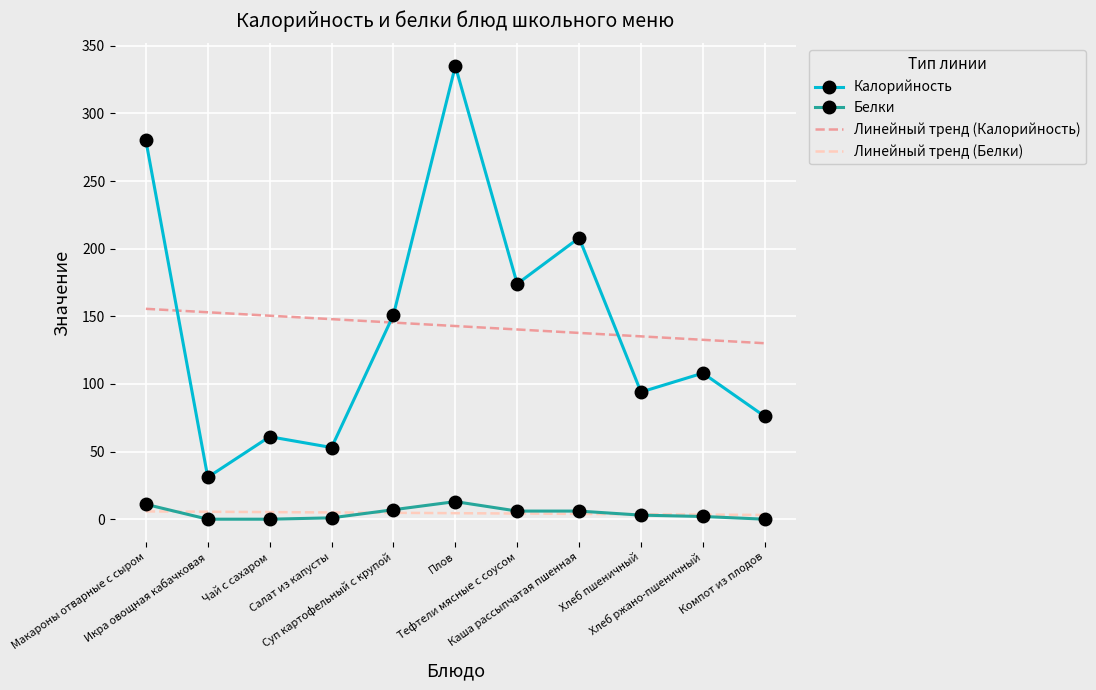

What is the difference between the Линейный тренд (Калорийность) values at Хлеб пшеничный and Икра овощная кабачковая?

17.8